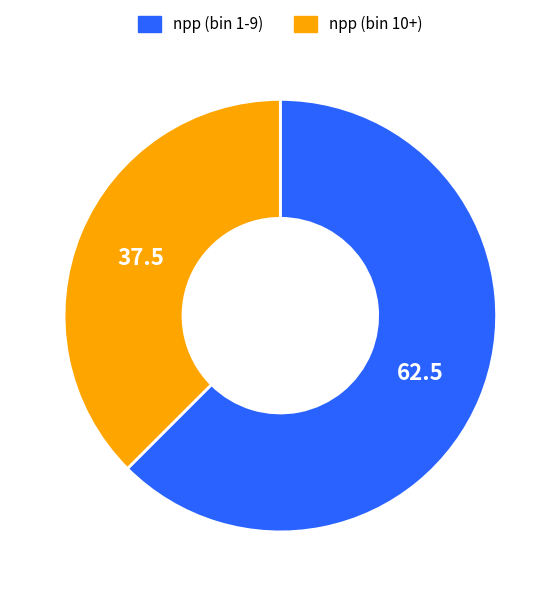

The npp (bin 10+) slice represents 31% of the pie. True or false?

False